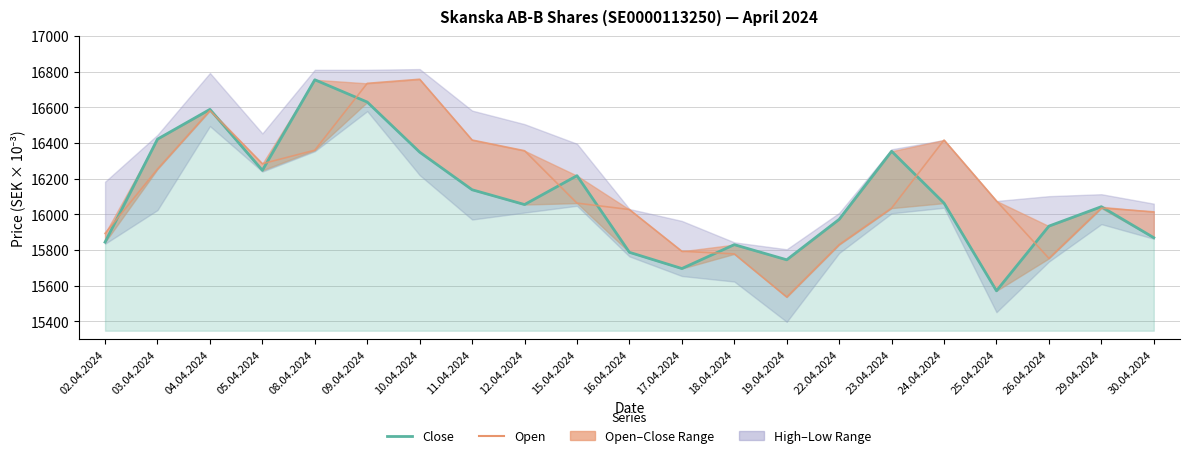

Rank the series at 24.04.2024 from lowest to highest value.

Close, Open